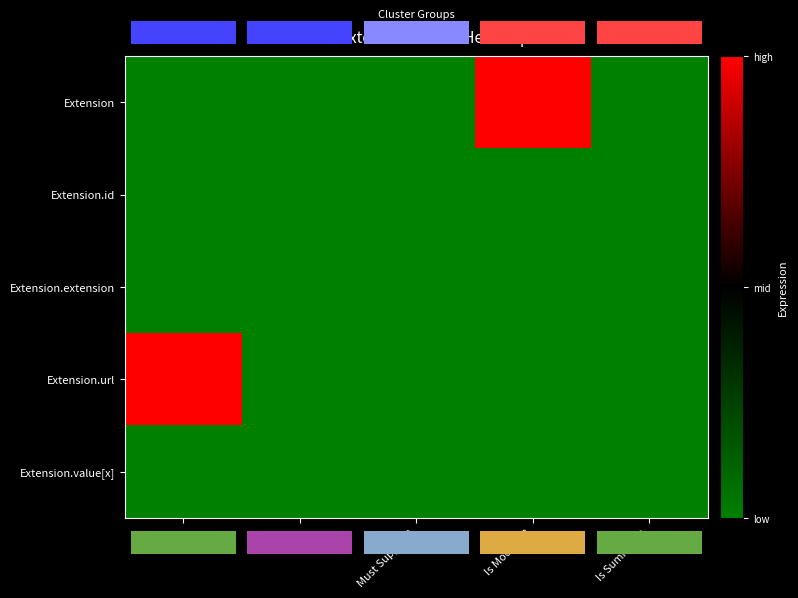

What is the total value across all series at Is Modifier??

1